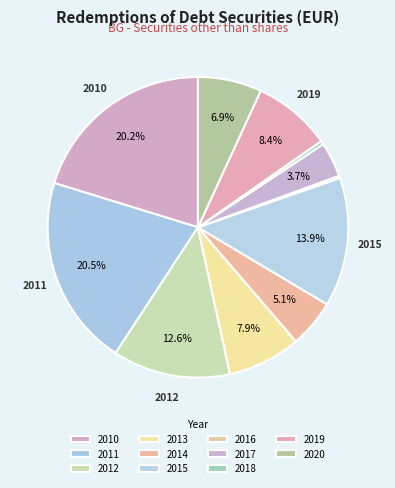

Rank the categories by value from lowest to highest.

2016, 2018, 2017, 2014, 2020, 2013, 2019, 2012, 2015, 2010, 2011